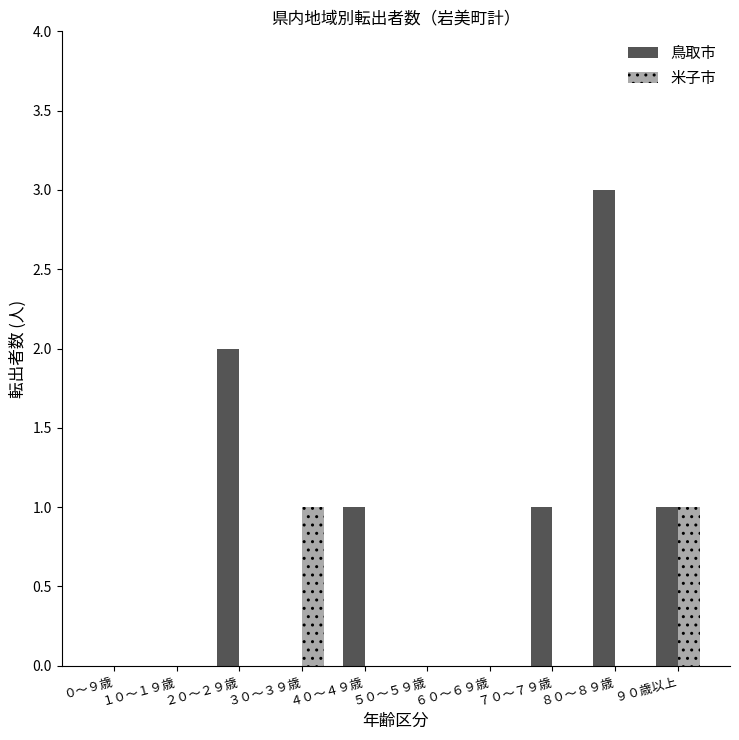

Count the 米子市 values in the range 0 to 1.

10